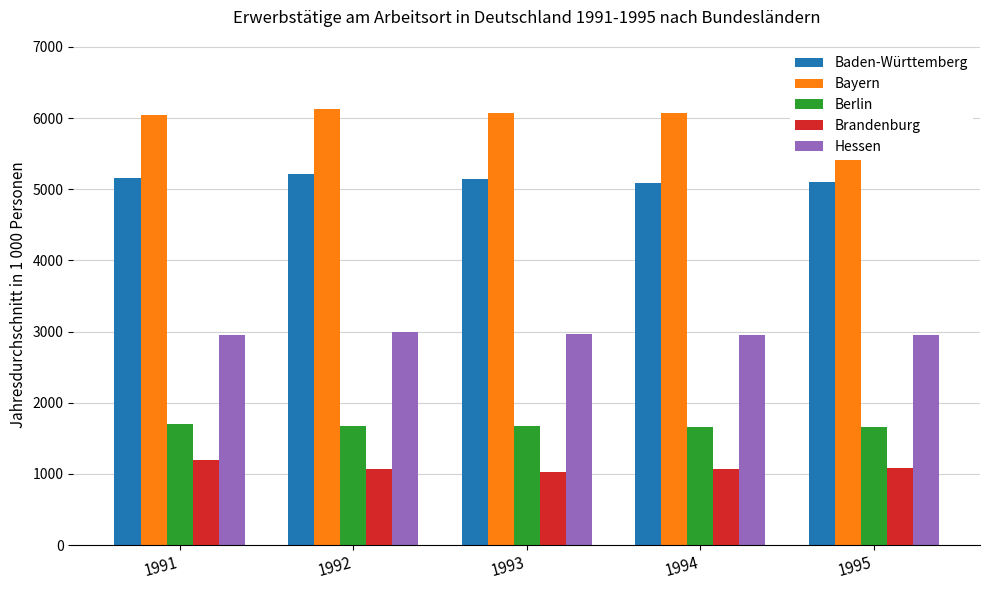

What is the maximum value for Brandenburg?

1190.6